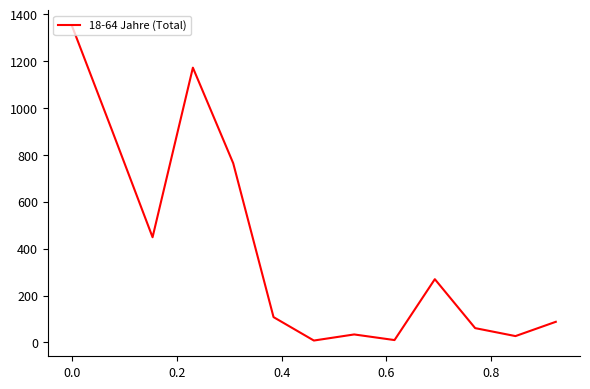

What is the smallest value displayed?

8